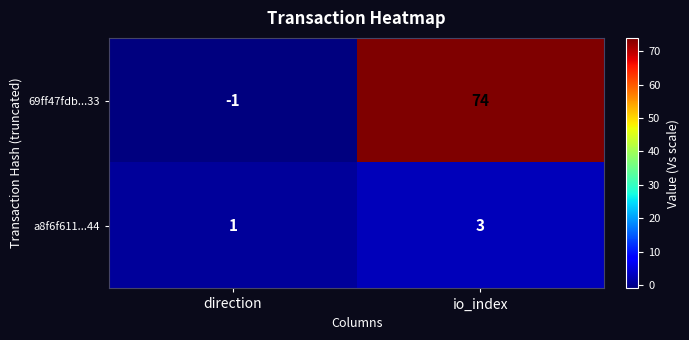

Reading right to left, transcribe all the data shown in this chart.

69ff47fdb...33: 74	-1
a8f6f611...44: 3	1